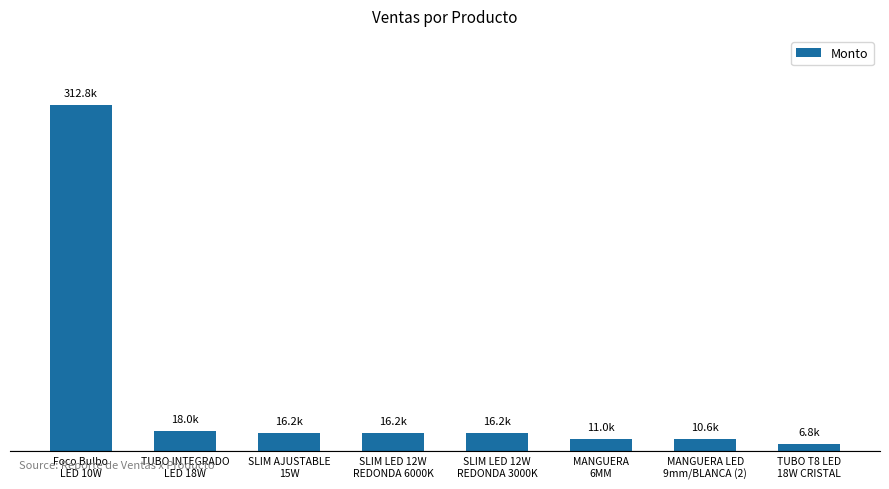

What is the difference between the maximum and minimum values?

306.0